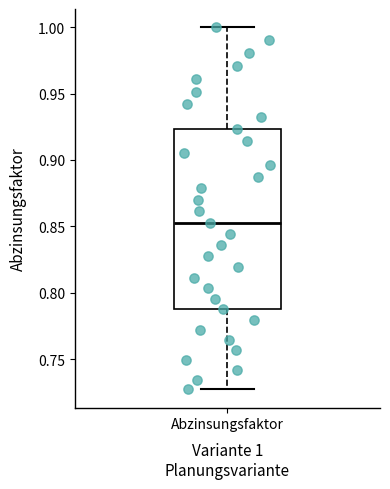

Read this box plot against the y-axis: the position of the median line, the range covered by the box, and the ends of both whiskers. The values are not printed on the chart, so give them approximately, as read against the axis.

median 0.855, box 0.790 to 0.925, whiskers 0.725 to 1.000